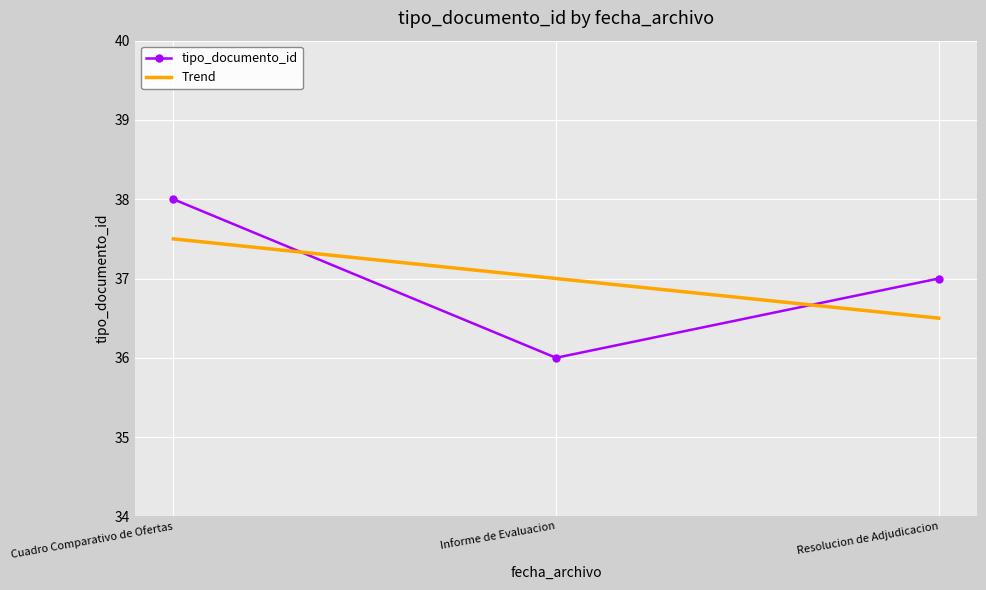

Which category has the lowest value in the tipo_documento_id series?

Informe de Evaluacion